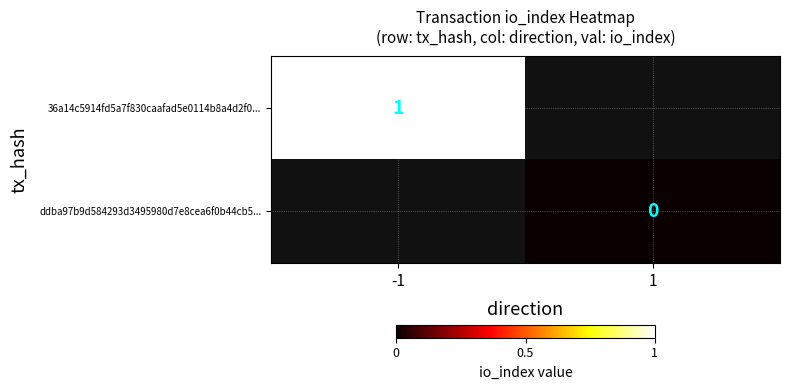

Which series has the largest range (max minus min)?

36a14c5914fd5a7f830caafad5e0114b8a4d2f0...